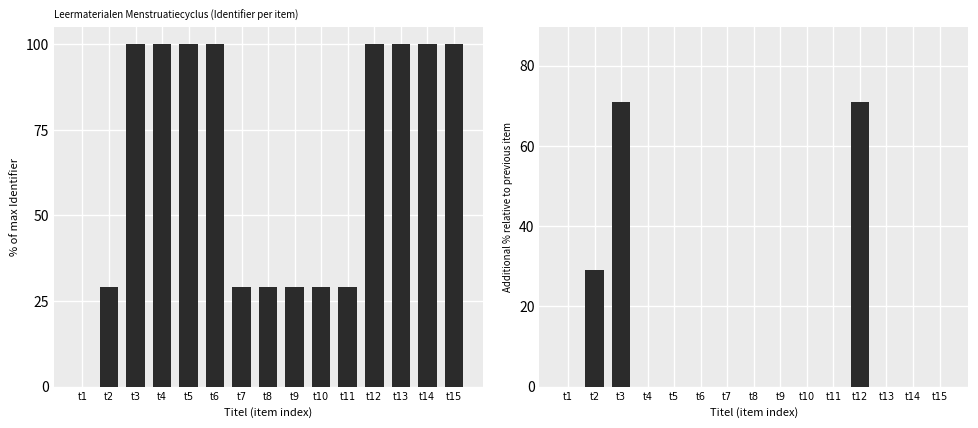

Reading left to right, what are all the values shown in this chart?

Identifier: t1=0.0	t2=29.1	t3=100.0	t4=100.0	t5=100.0	t6=100.0	t7=29.1	t8=29.1	t9=29.1	t10=29.1	t11=29.1	t12=100.0	t13=100.0	t14=100.0	t15=100.0
Delta Identifier: t1=0.0	t2=29.1	t3=70.9	t4=0.0	t5=0.0	t6=0.0	t7=0.0	t8=0.0	t9=0.0	t10=0.0	t11=0.0	t12=70.9	t13=0.0	t14=0.0	t15=0.0